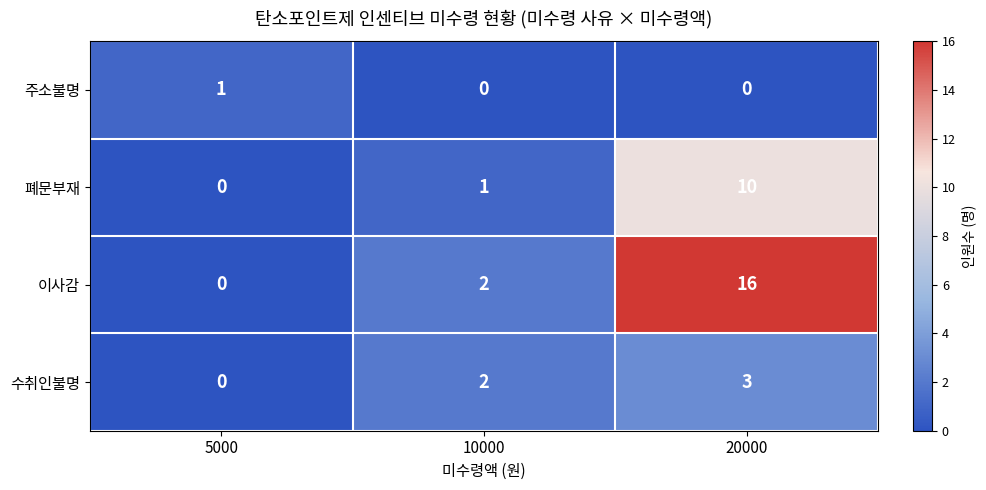

What is the greatest value displayed?

16